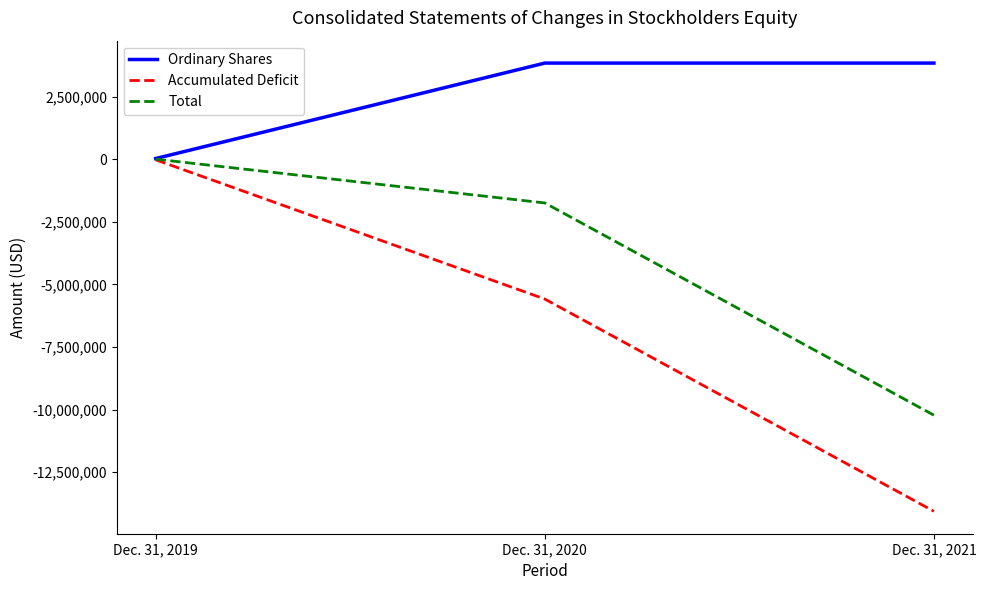

Which series has the largest total across all categories?

Ordinary Shares